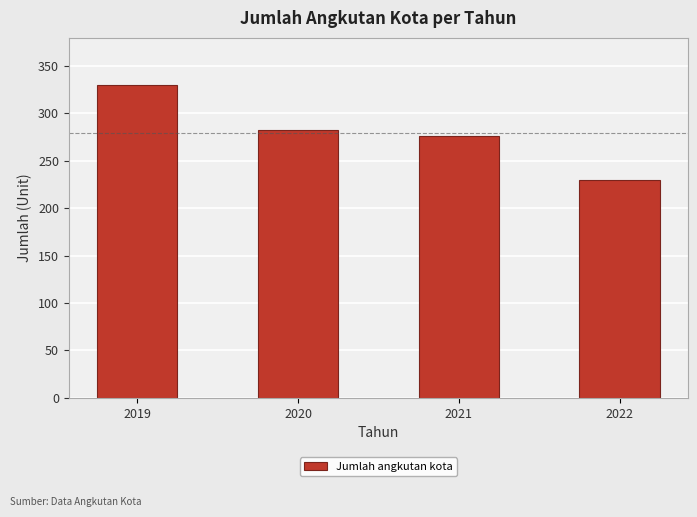

Where does the data first go above 282?

2019